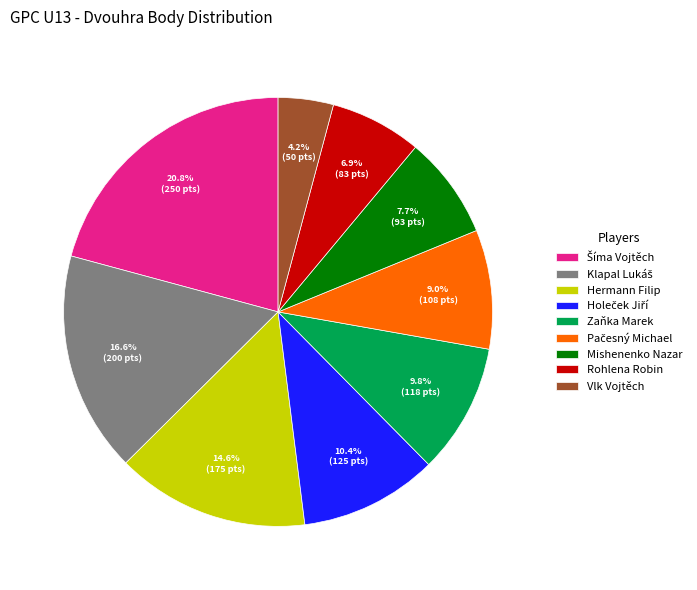

Which category has the smallest portion of the pie?

Vlk Vojtěch